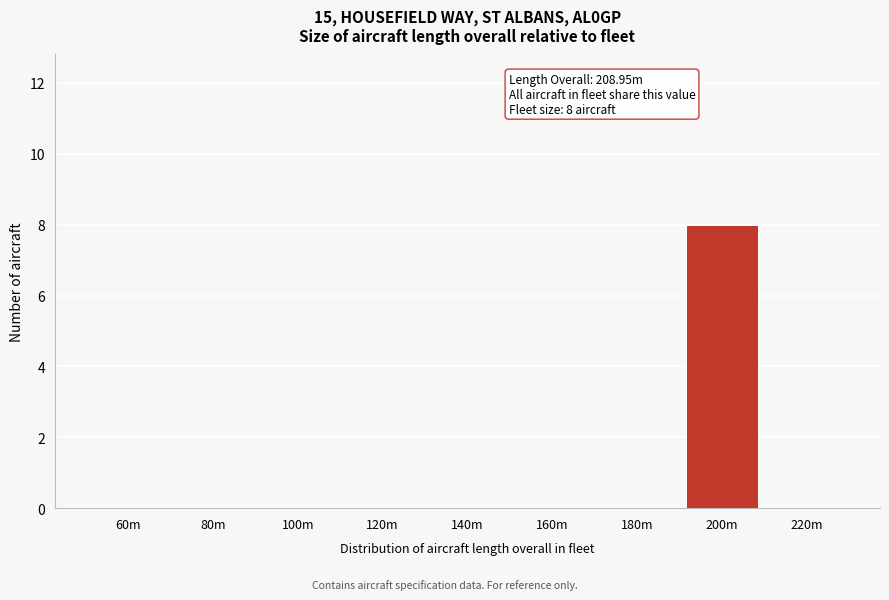

Reading left to right, list all the values displayed in this chart.

60m=0	80m=0	100m=0	120m=0	140m=0	160m=0	180m=0	200m=8	220m=0